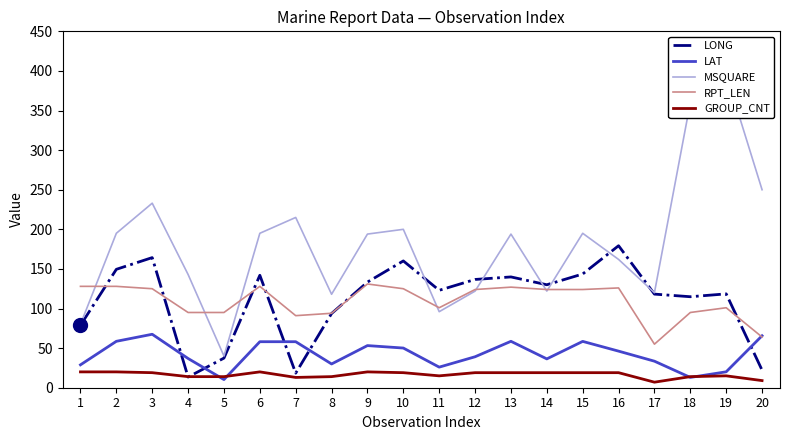

Which series has the largest total across all categories?

MSQUARE